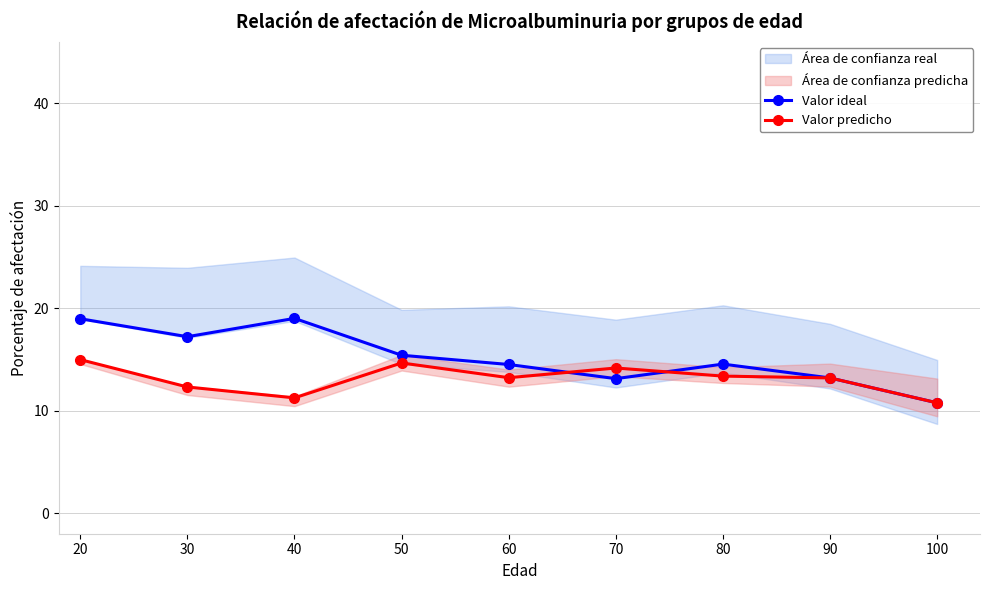

Where do Valor predicho and Valor ideal first cross each other?

60 and 70